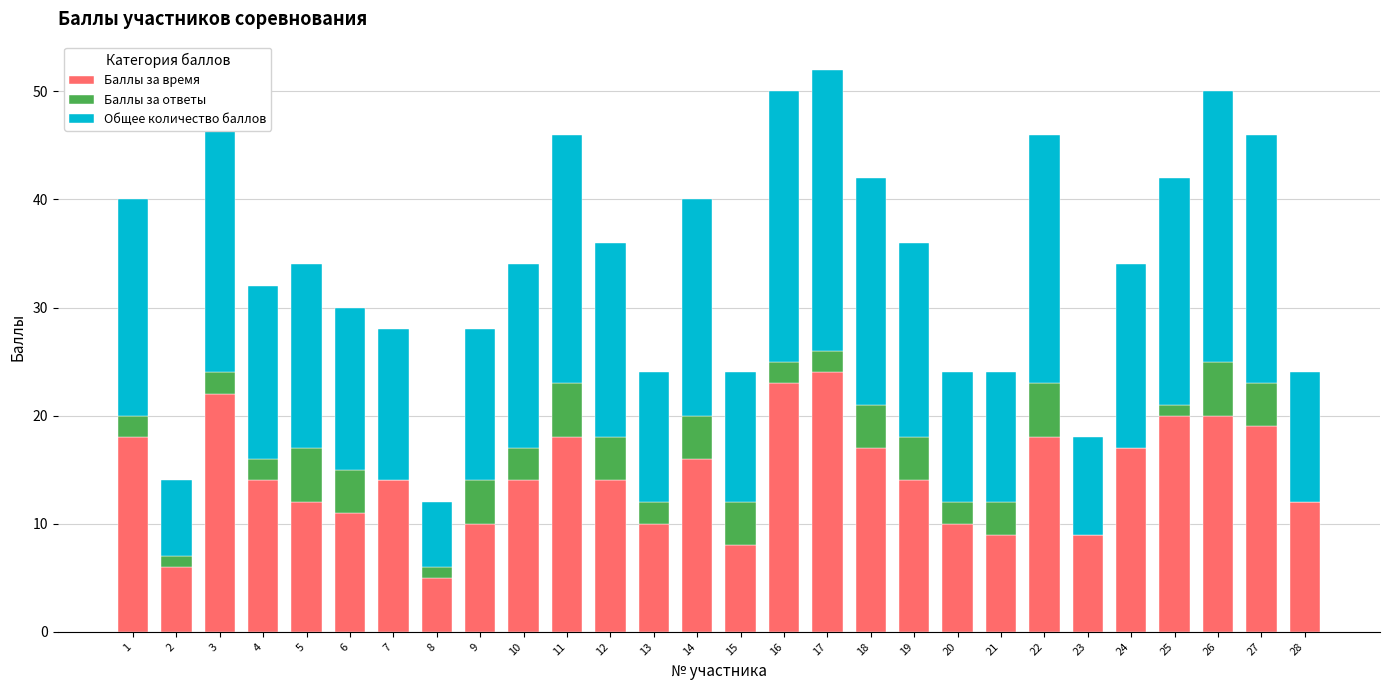

The value of Баллы за время at 10 is 14. True or false?

True